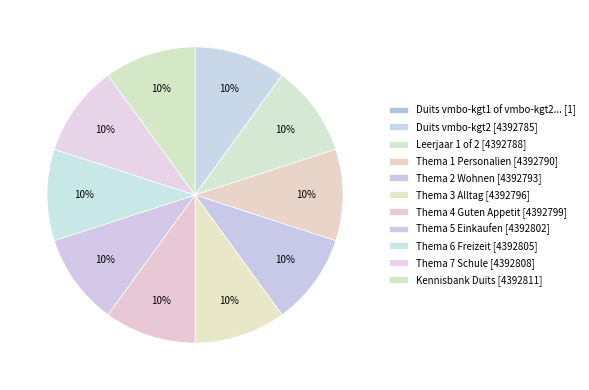

Count the number of slices in the pie.

11